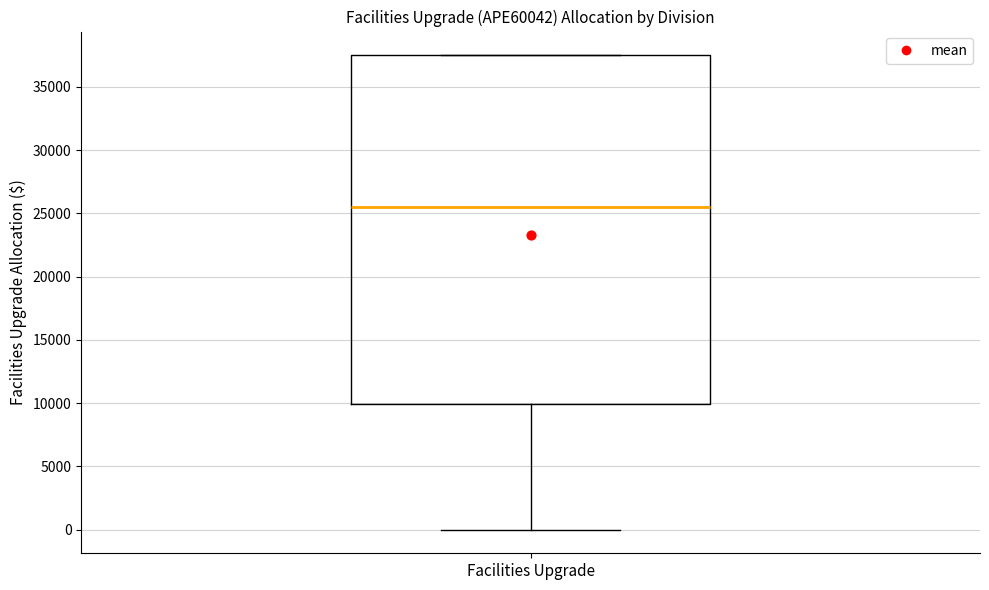

Read this box plot against the y-axis: the position of the median line, the range covered by the box, and the ends of both whiskers. The values are not printed on the chart, so give them approximately, as read against the axis.

median 25500, box 10000 to 37500, whiskers 0 to 37500